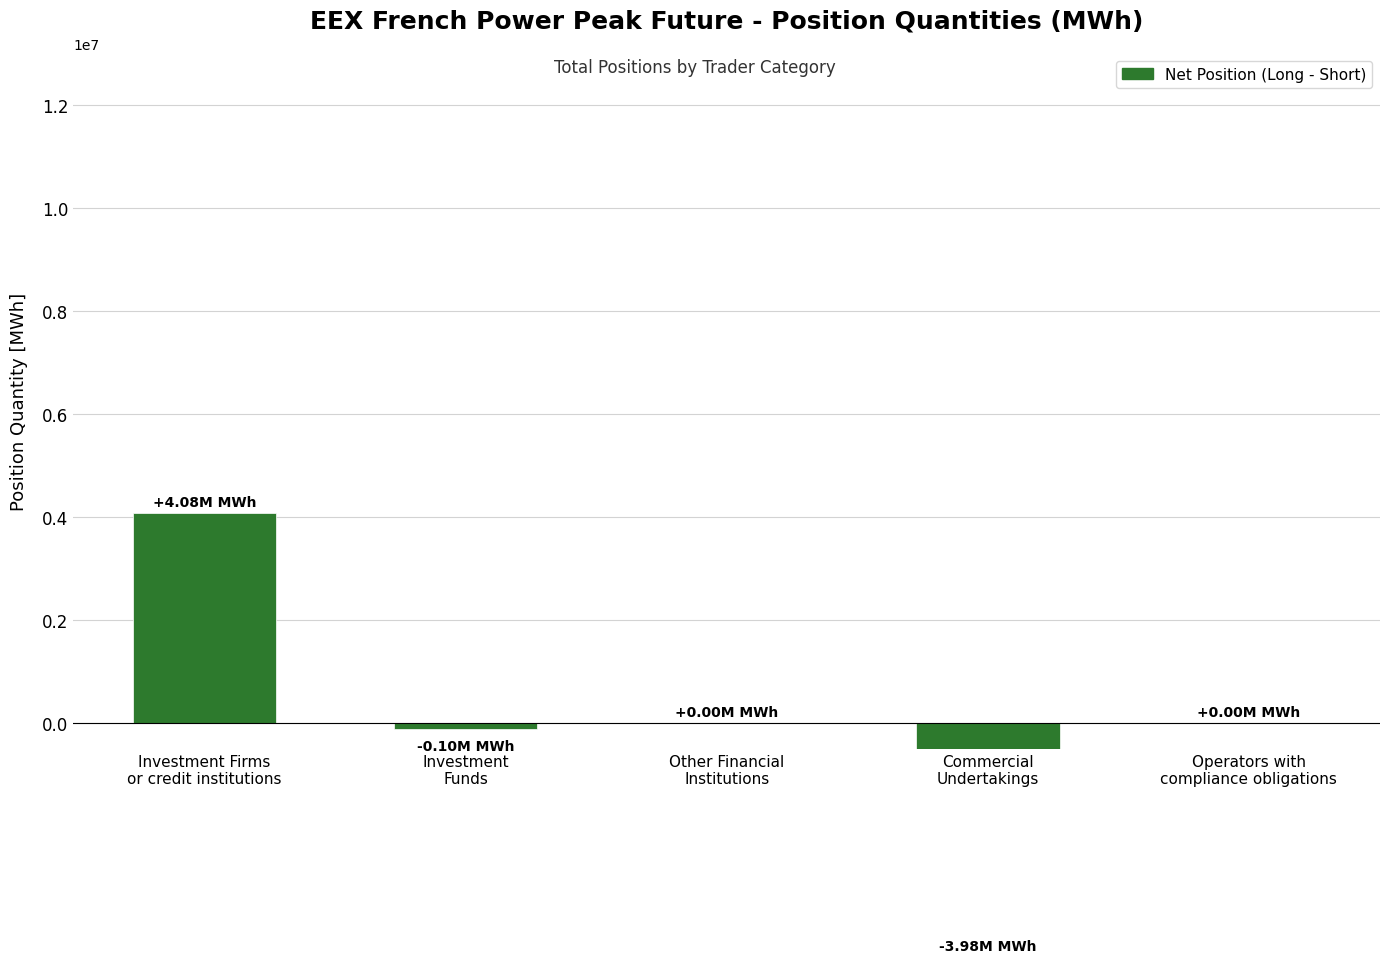

At which label does the data first exceed 0?

Investment Firms
or credit institutions